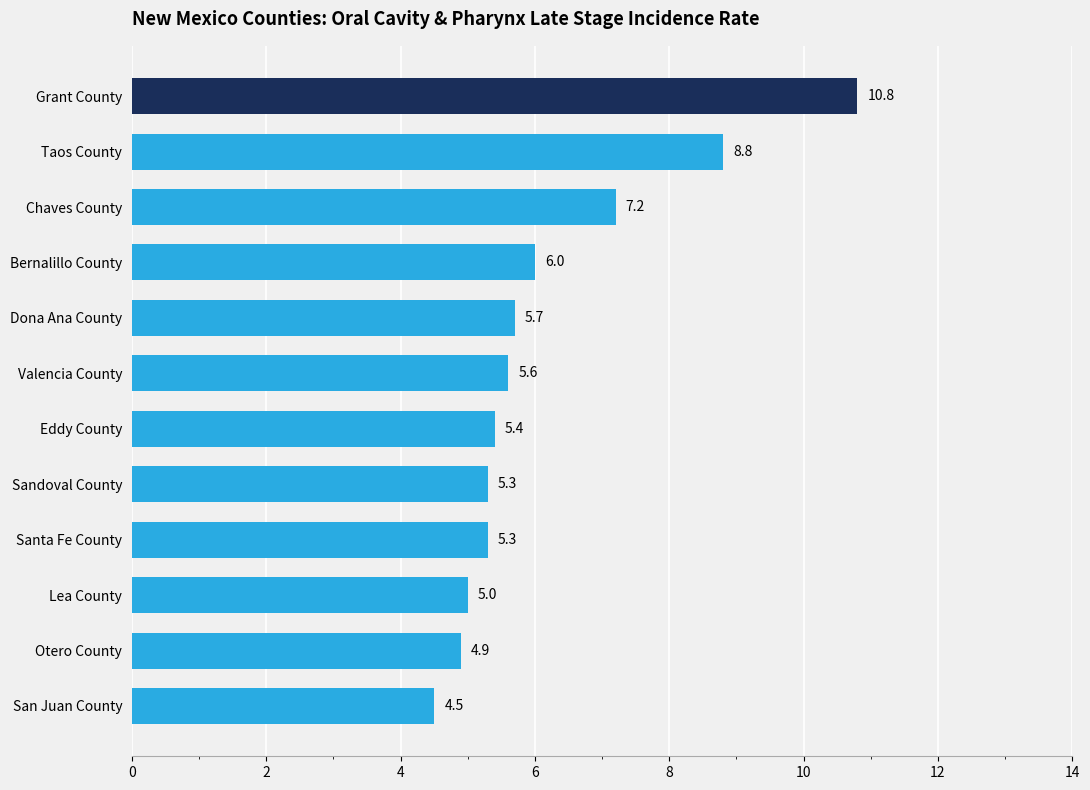

The chart shows a value of 5.0 at Lea County. True or false?

True